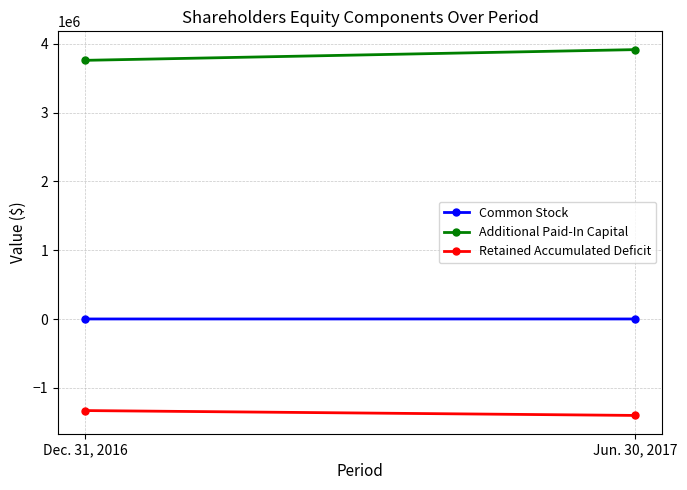

What is the minimum value shown in the chart?

-1399683